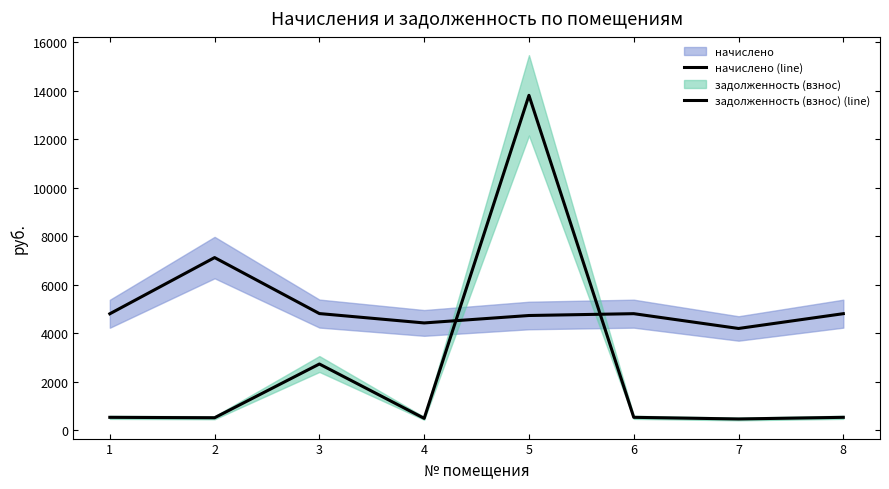

True or false: задолженность (взнос) (line) has more than 1 interior local peaks.

True